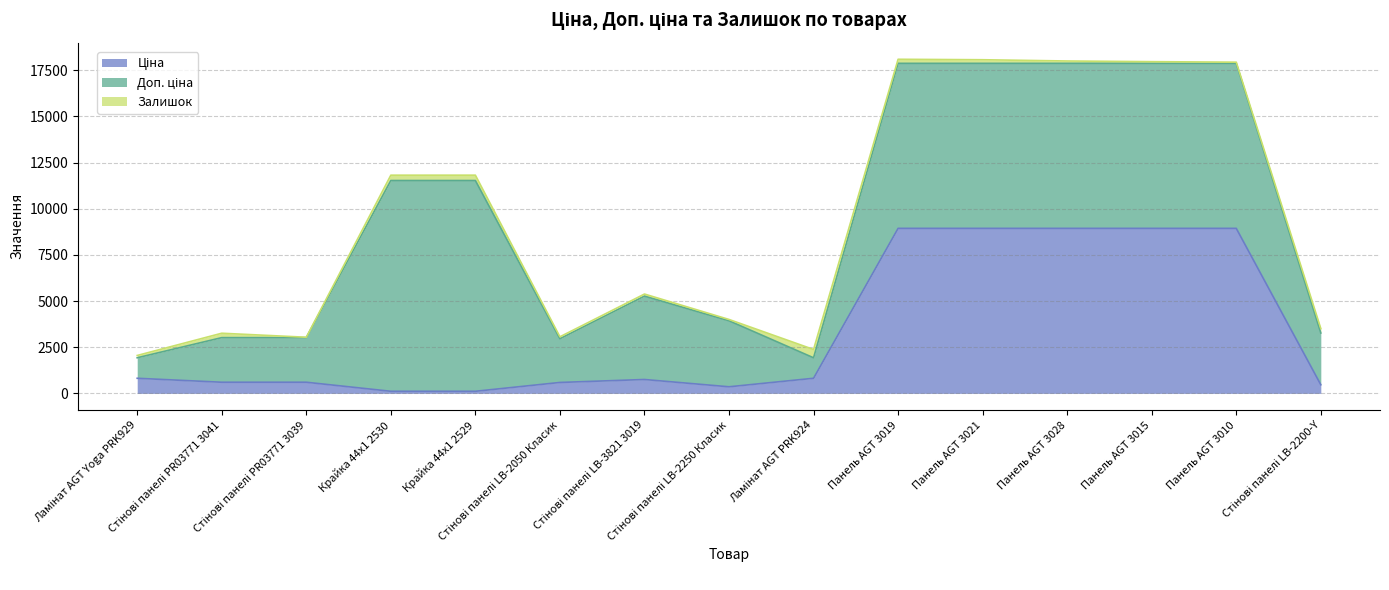

True or false: Залишок and Ціна intersect in this chart.

True